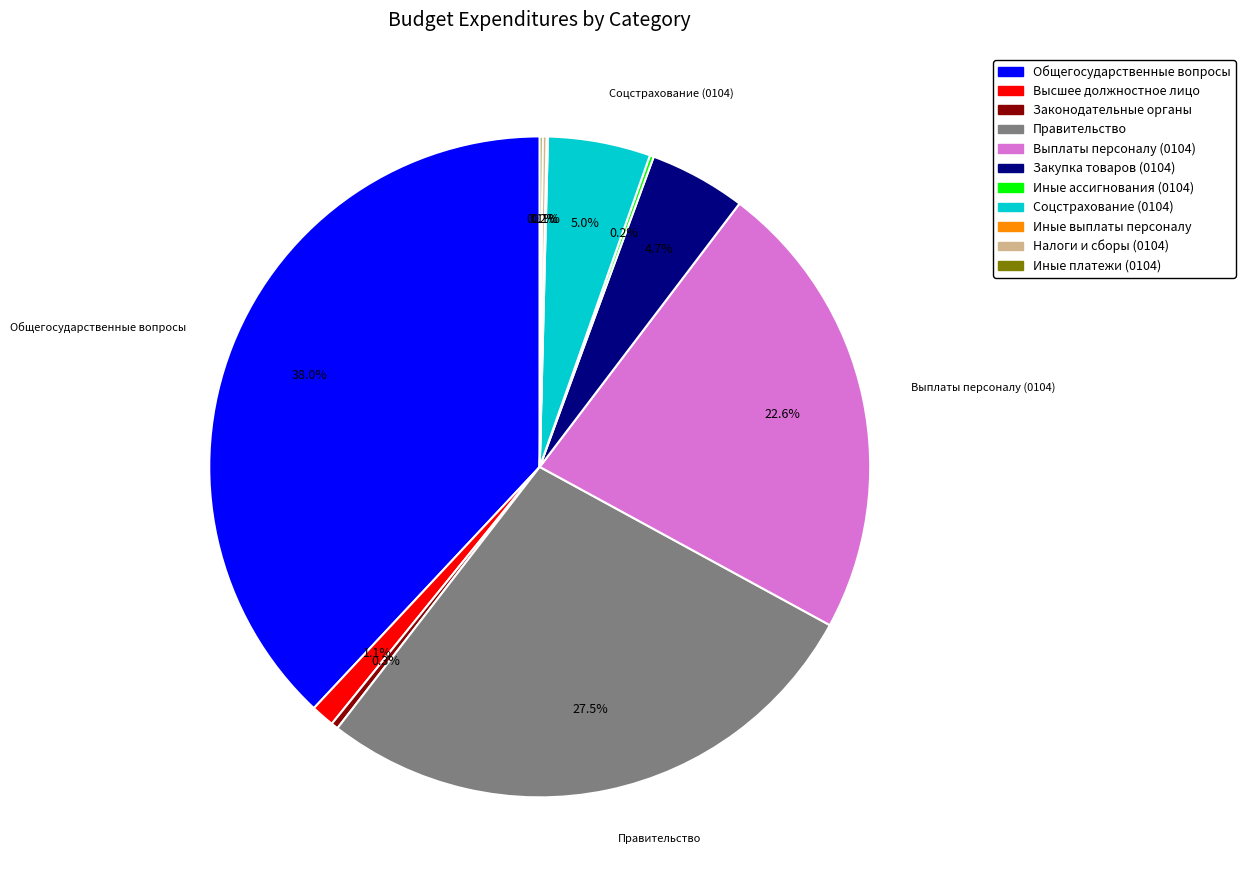

Is there any slice that represents more than half of the pie?

No